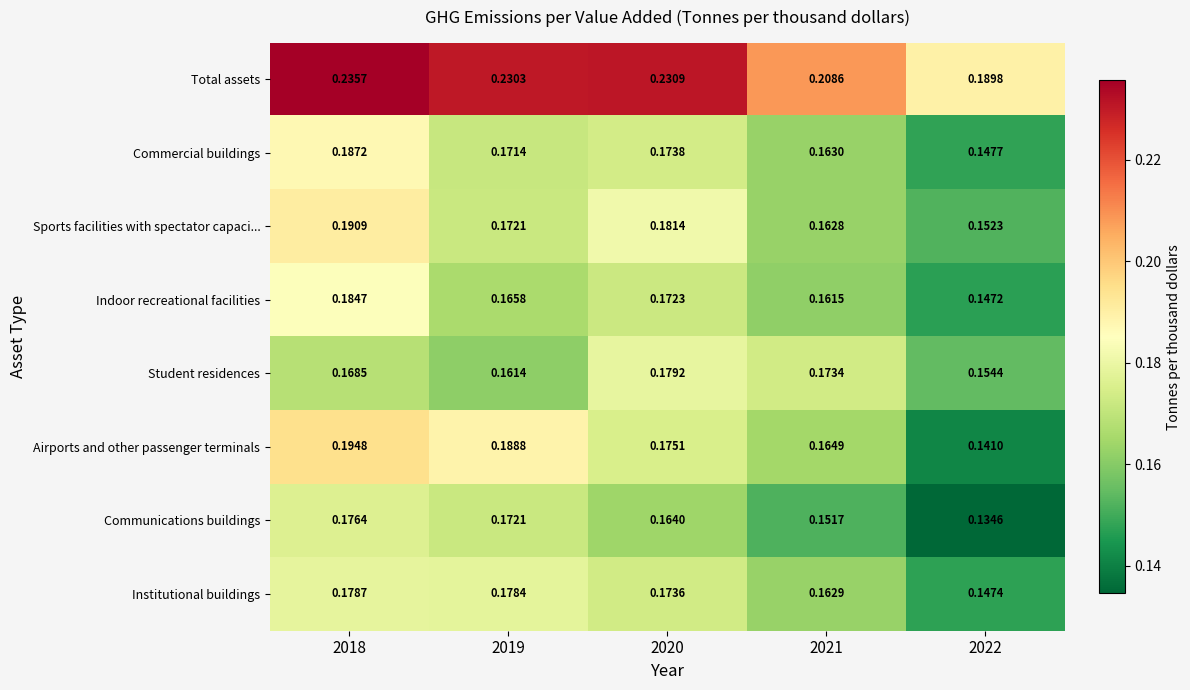

Which series has the largest total across all categories?

Total assets